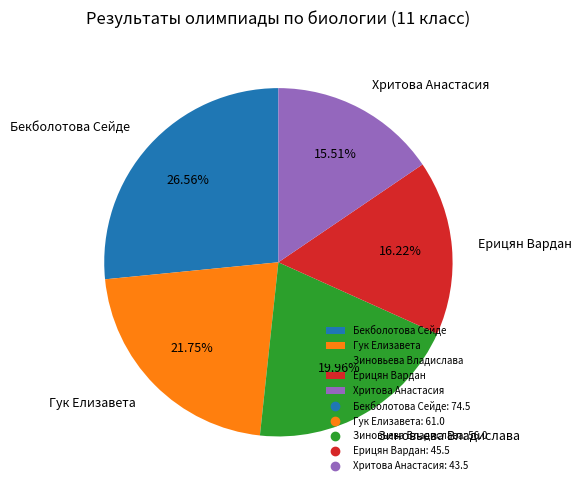

What is the largest slice in the pie chart?

Бекболотова Сейде